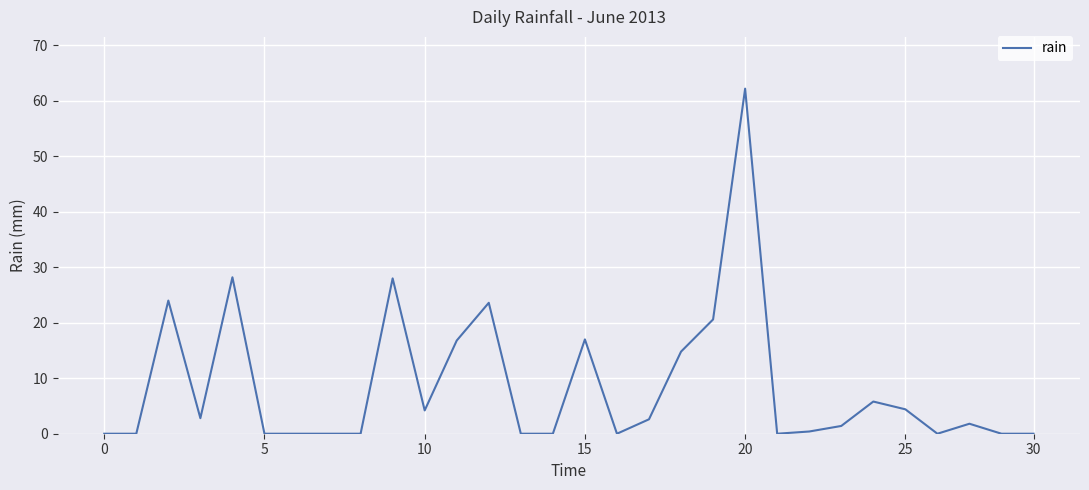

What is the average value?

8.6